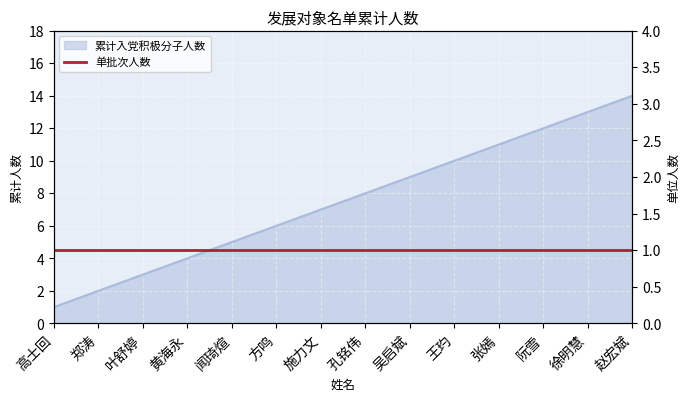

How many data points are less than 8?

7